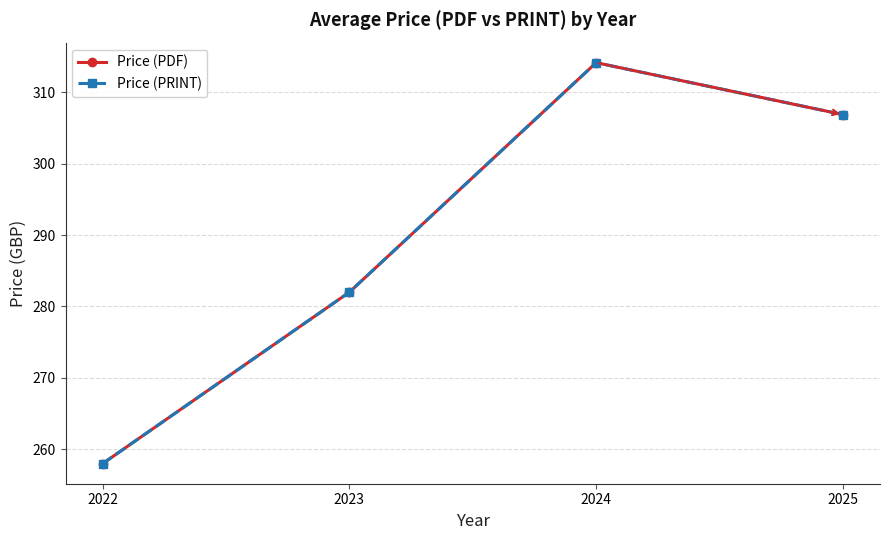

Is this an area chart (filled region under the line)?

No